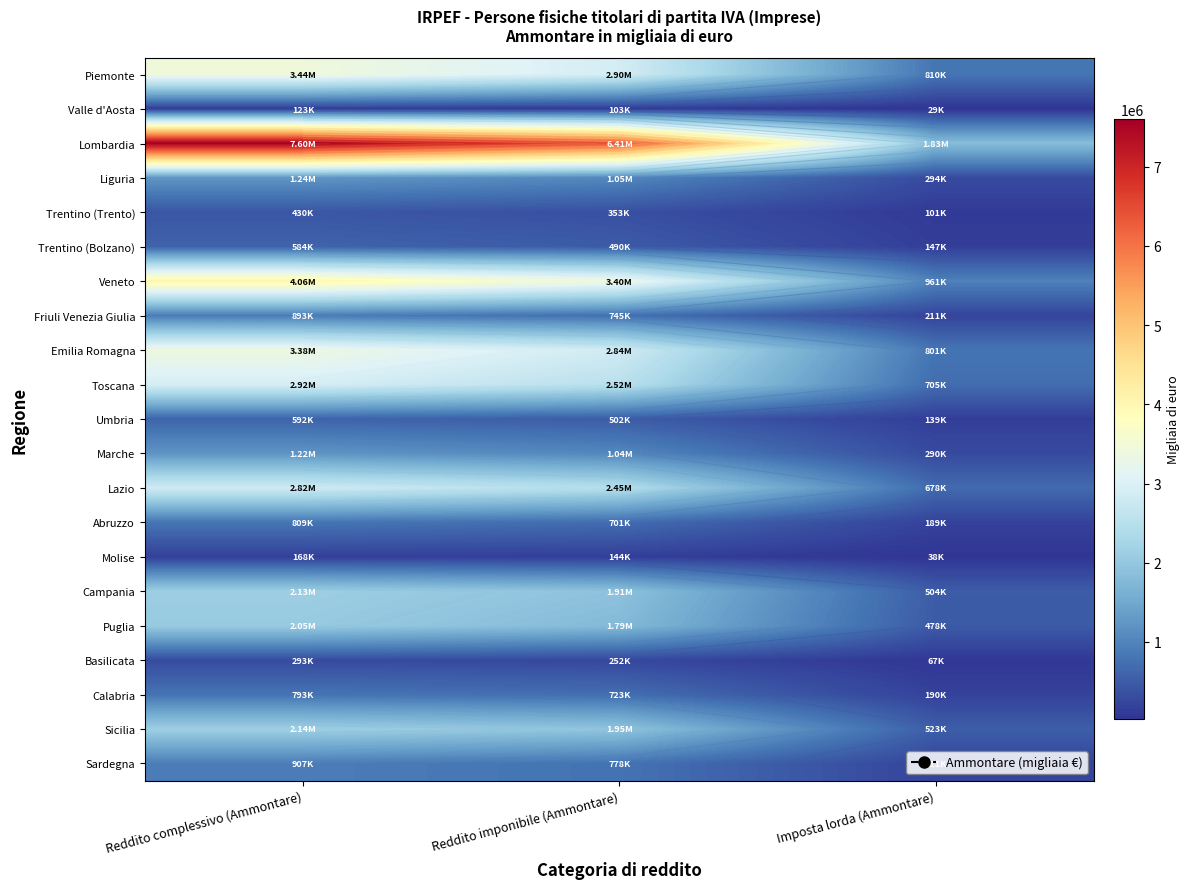

What value does the Molise series have at Reddito complessivo (Ammontare)?

167900